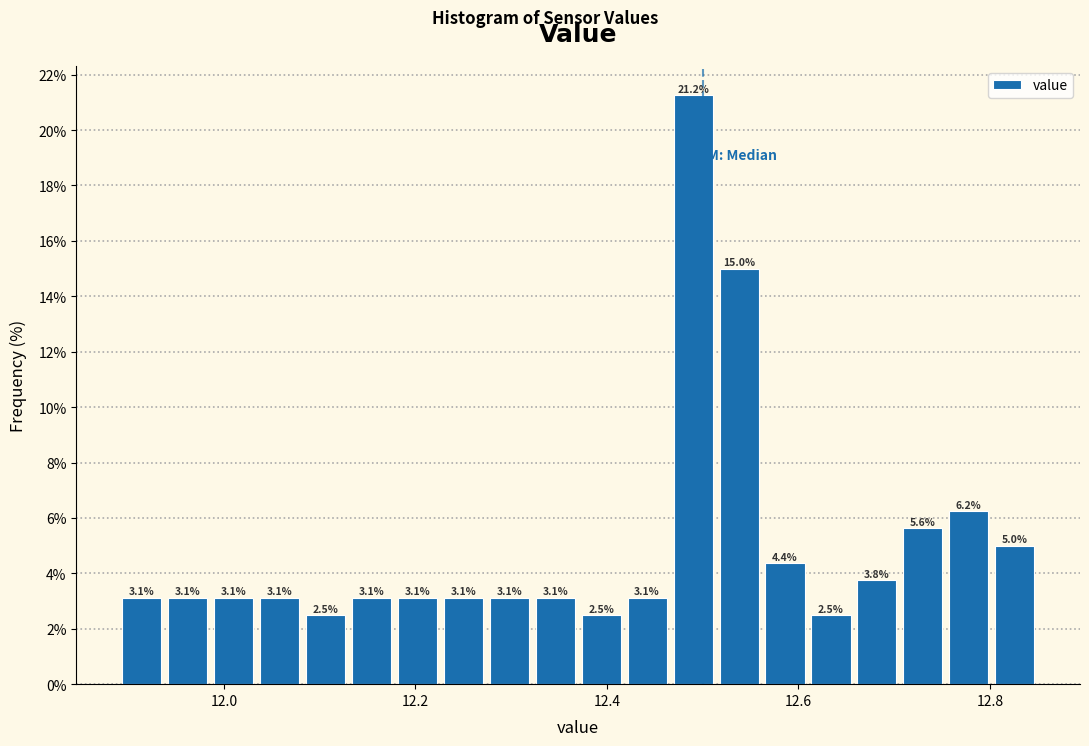

Read against the x-axis, roughly where is the centre of the tallest bar?

12.50